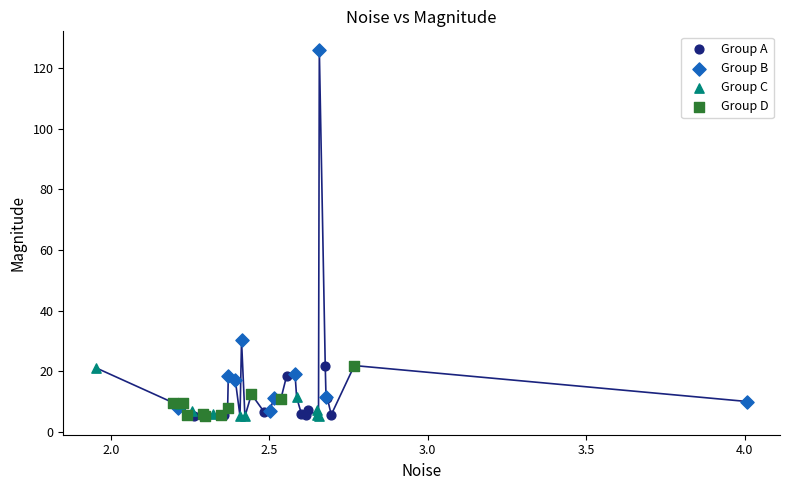

Which series has the widest spread of Y values?

Group B